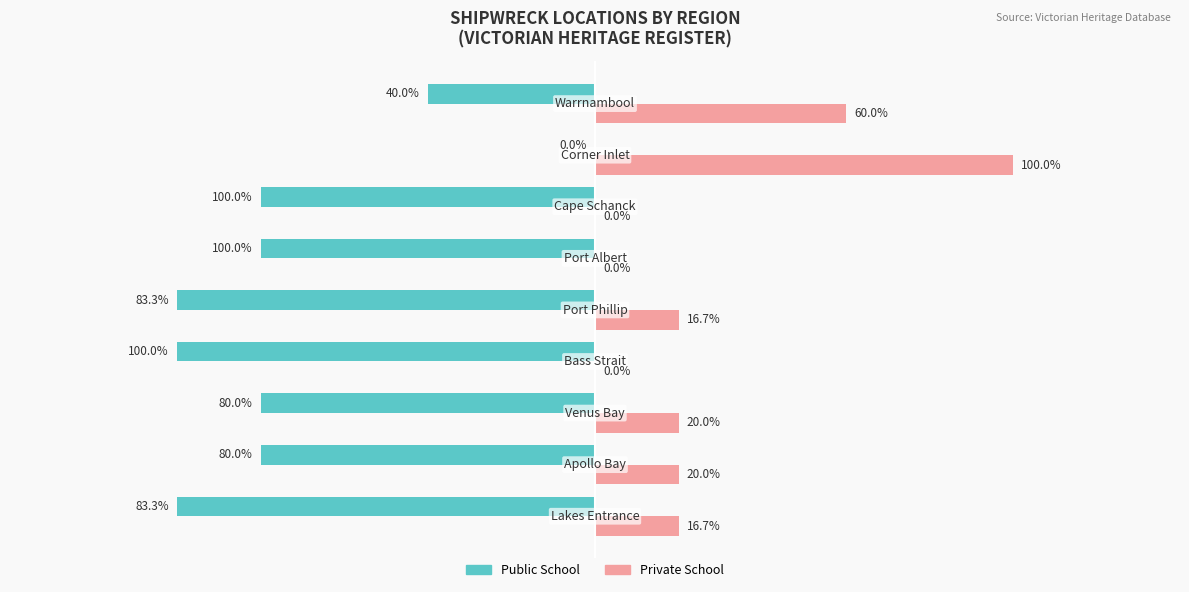

What are all the series names shown in the legend?

Public School, Private School